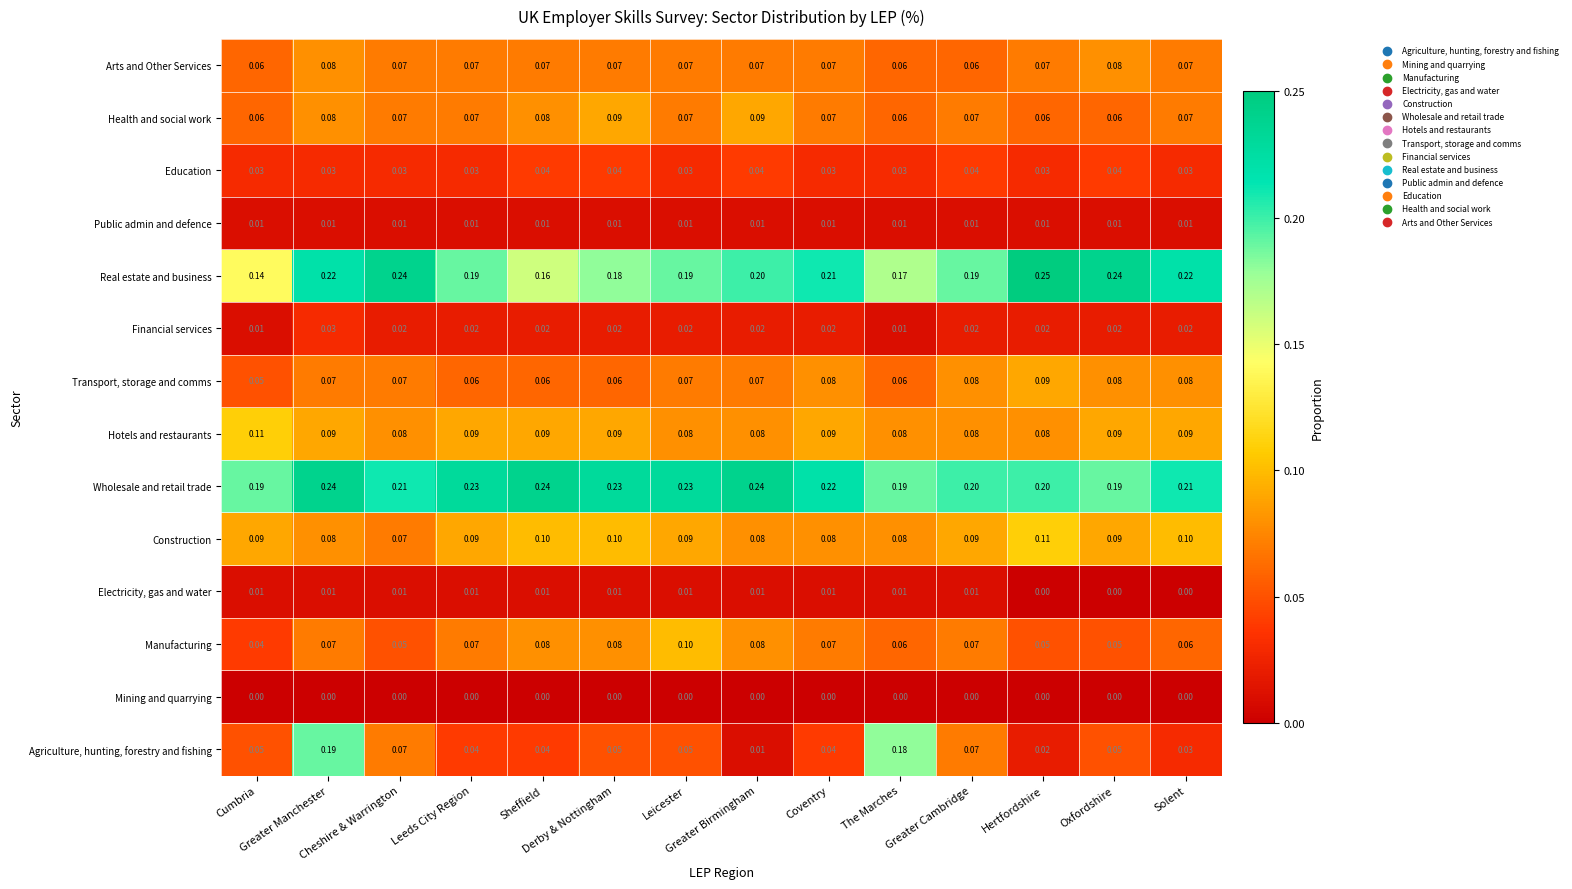

At how many categories does at least one series exceed 0?

14